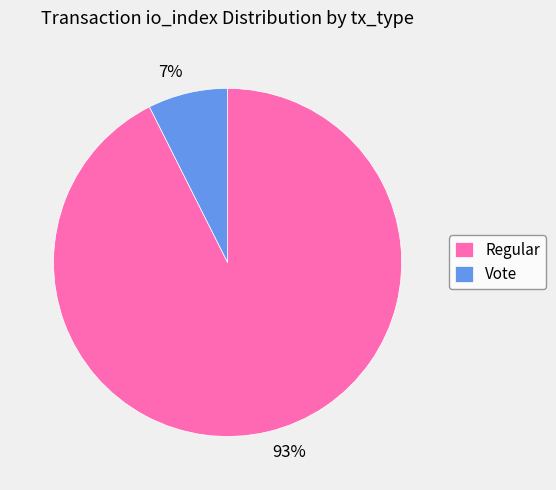

Does any single category account for the majority?

Yes